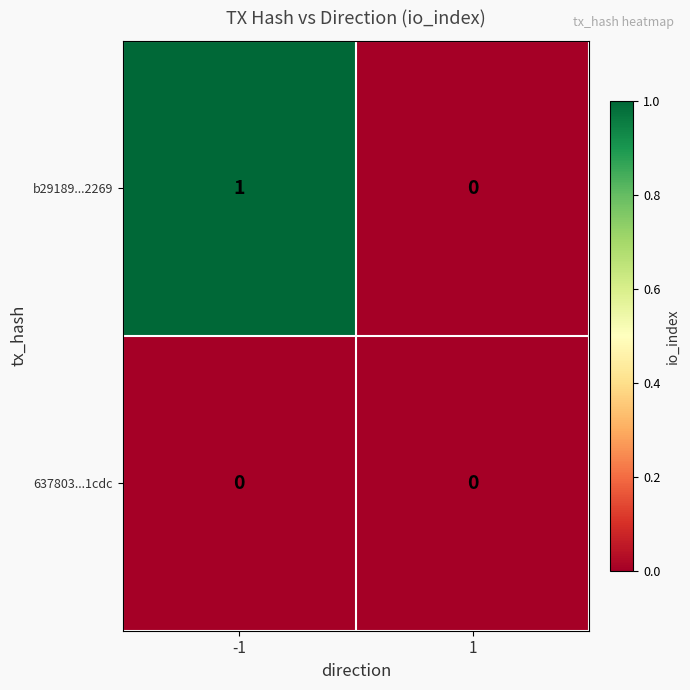

List the labels in order of b29189...2269 value, smallest first.

1, -1